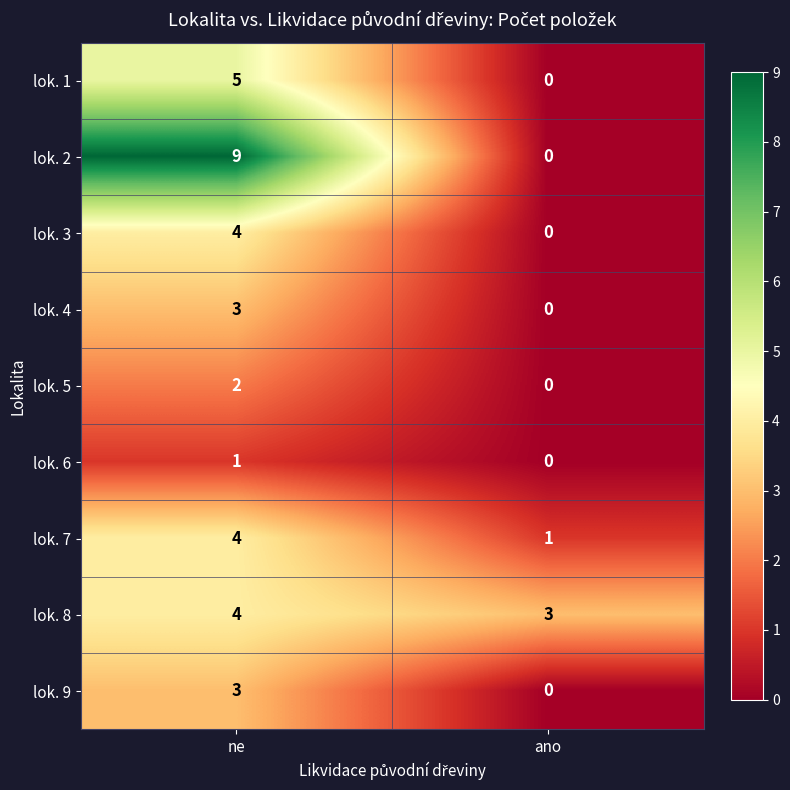

Which series has the widest spread of values?

lok. 2